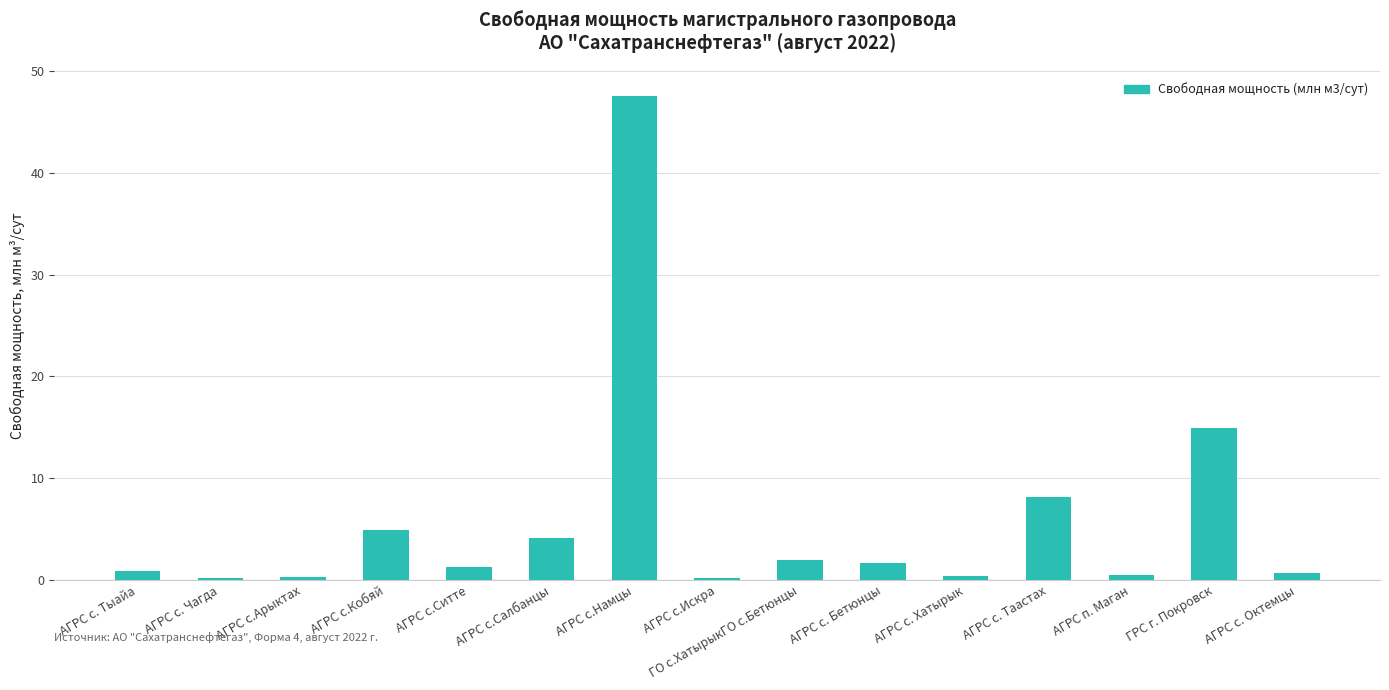

What is the ratio of the value at АГРС с.Салбанцы to the value at АГРС с. Таастах?

0.5